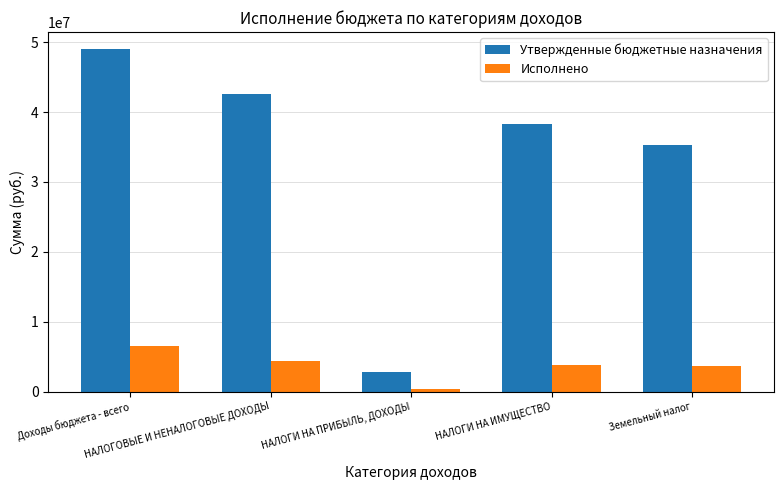

Between НАЛОГИ НА ПРИБЫЛЬ, ДОХОДЫ and НАЛОГИ НА ИМУЩЕСТВО, which series saw the biggest shift?

Утвержденные бюджетные назначения